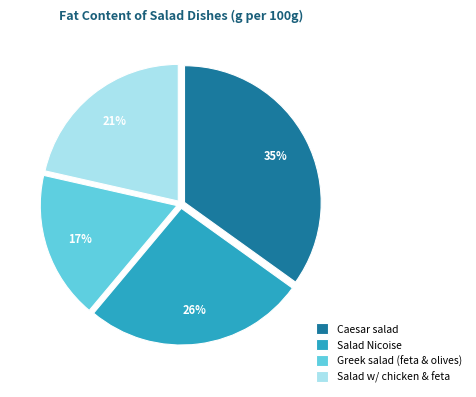

To the nearest percent, what is the difference between the Greek salad (feta & olives) and Salad Nicoise slice percentages?

9%